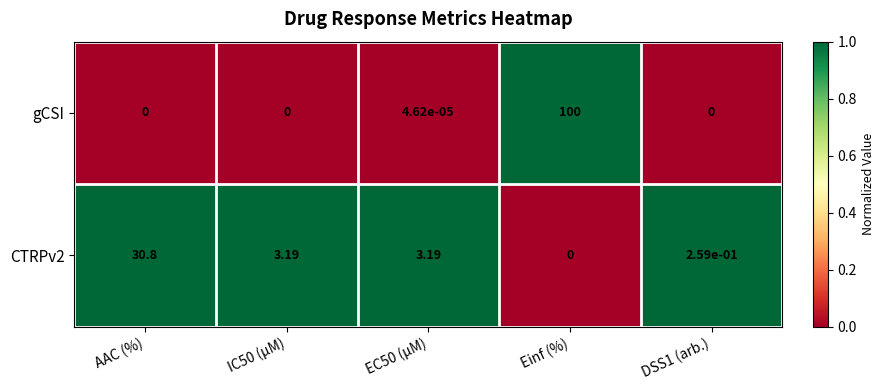

Which category has the lowest value in the CTRPv2 series?

Einf (%)